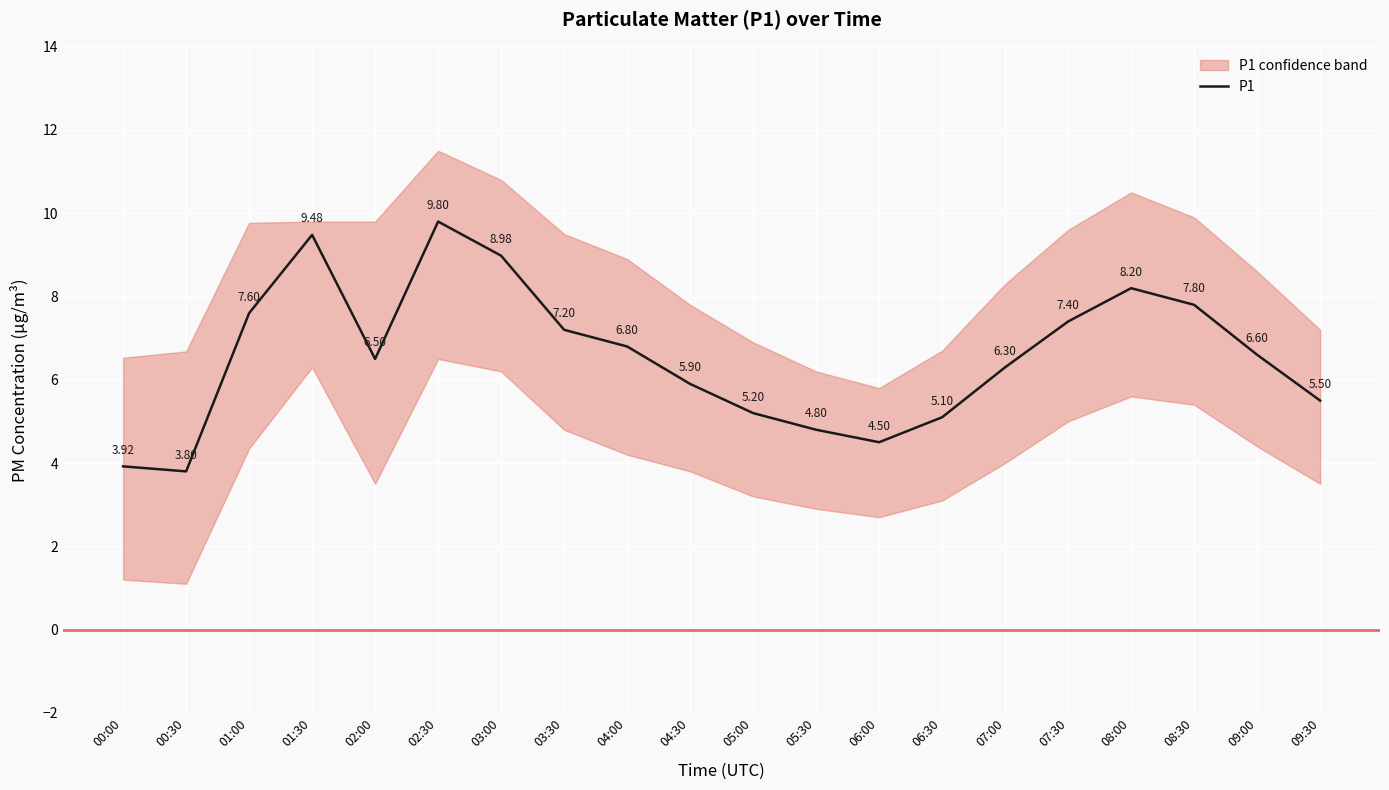

What is the label of the 16th point from the left?

07:30